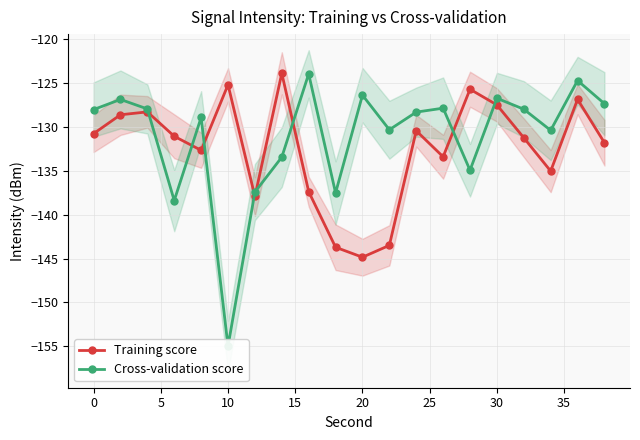

In Training score, how many points are lower than both neighbors (excluding endpoints)?

5